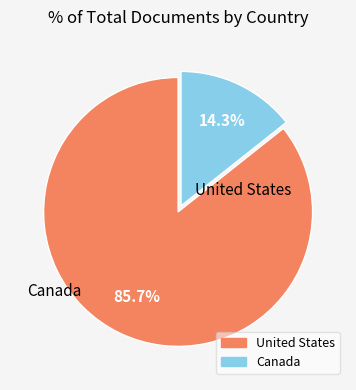

Which has a higher value, Canada or United States?

United States